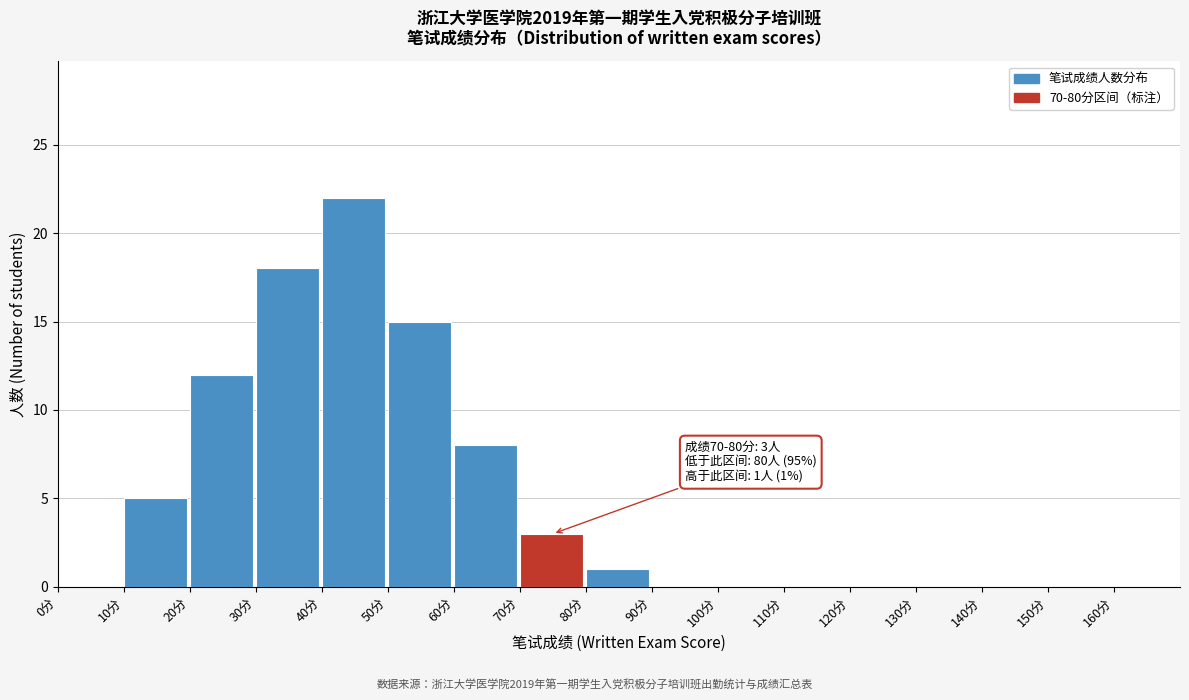

Reading right to left, what are all the values shown in this chart?

160分=0	150分=0	140分=0	130分=0	120分=0	110分=0	100分=0	90分=0	80分=1	70分=3	60分=8	50分=15	40分=22	30分=18	20分=12	10分=5	0分=0